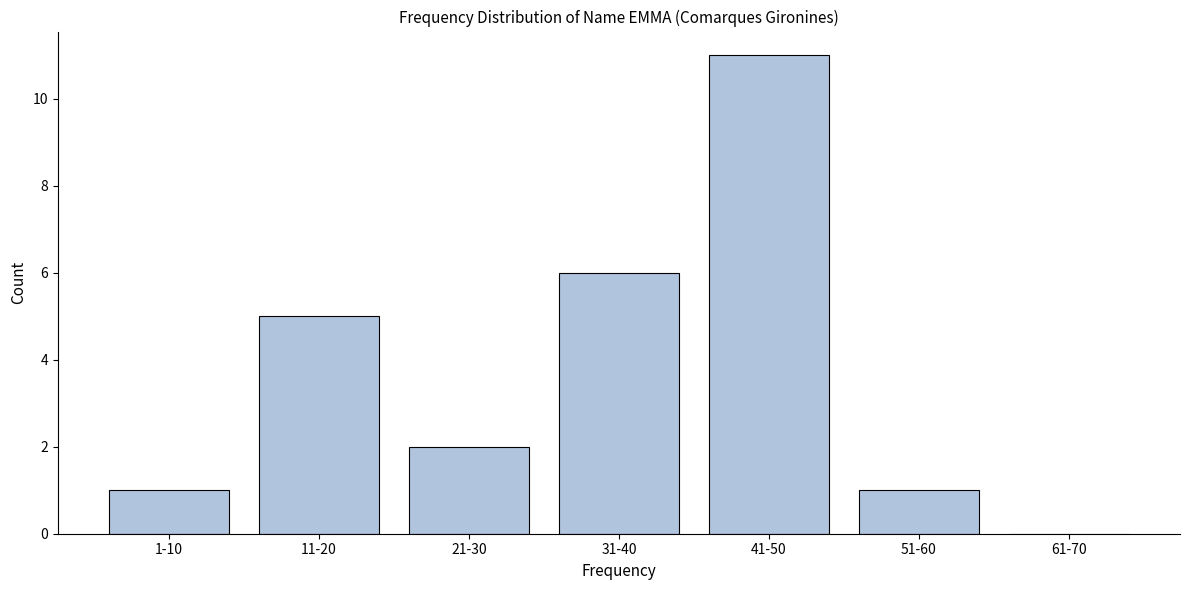

Reading left to right, list all the values displayed in this chart.

1-10=1	11-20=5	21-30=2	31-40=6	41-50=11	51-60=1	61-70=0